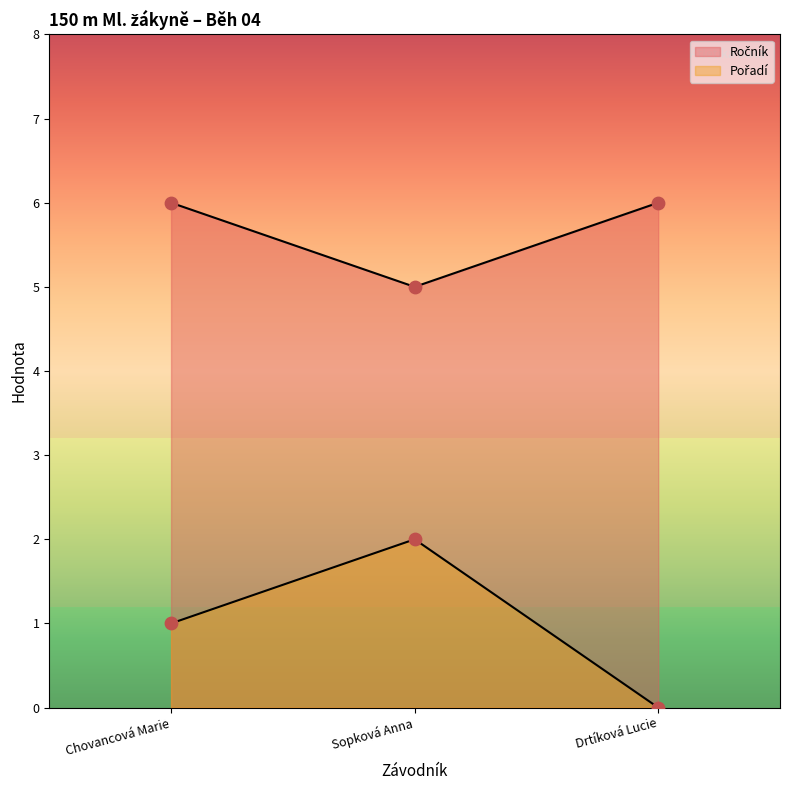

At which category is the sum across all series the highest?

Chovancová Marie